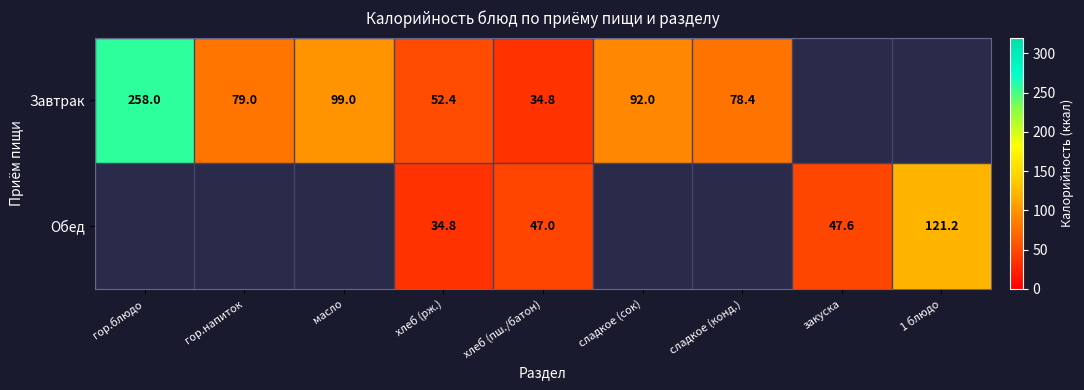

How many categories are shown in the chart?

9